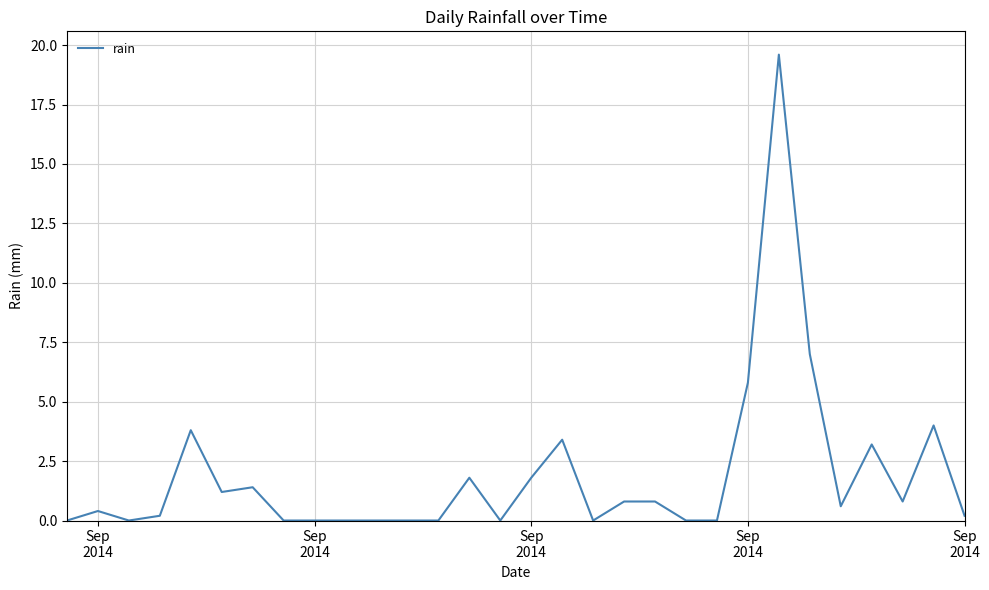

What is the greatest value displayed?

19.6